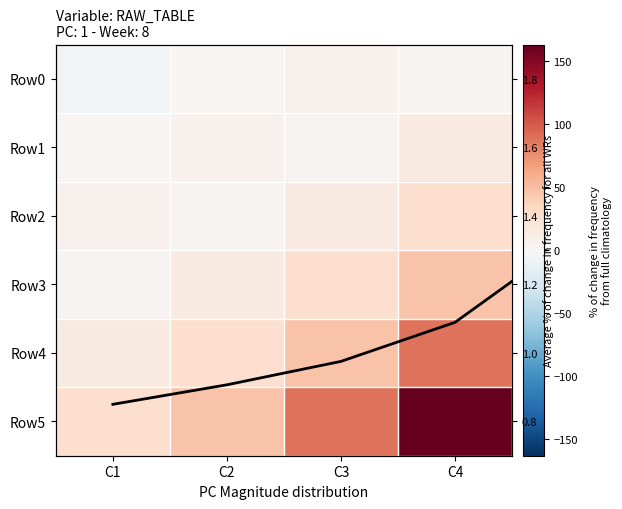

Which series has the largest range (max minus min)?

Row5